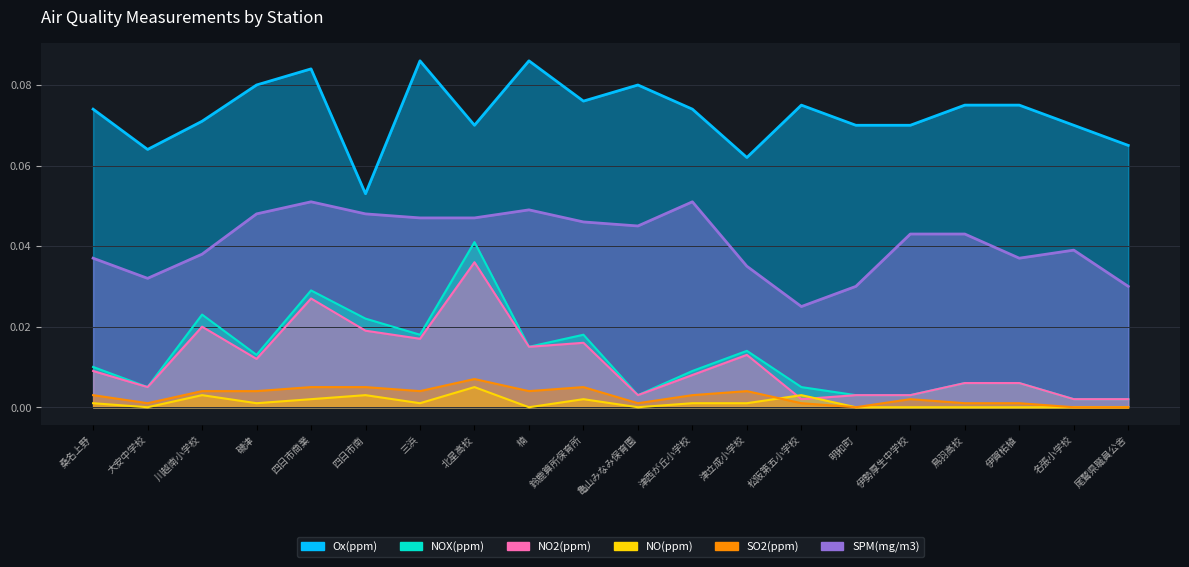

Where is NO2 nearest to the value 0?

松阪第五小学校